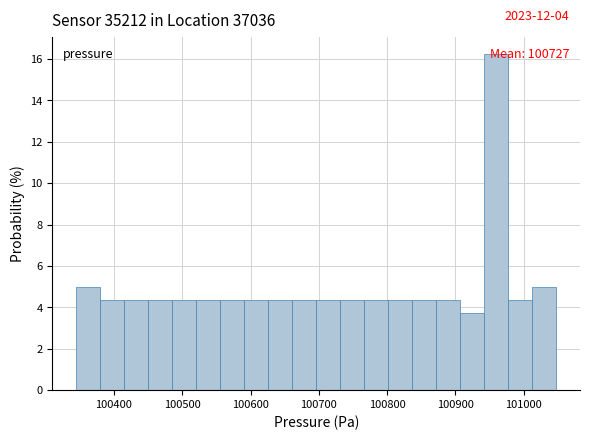

Around what value on the x-axis is the tallest bar? Give the approximate position of its centre, as read against the axis.

100960